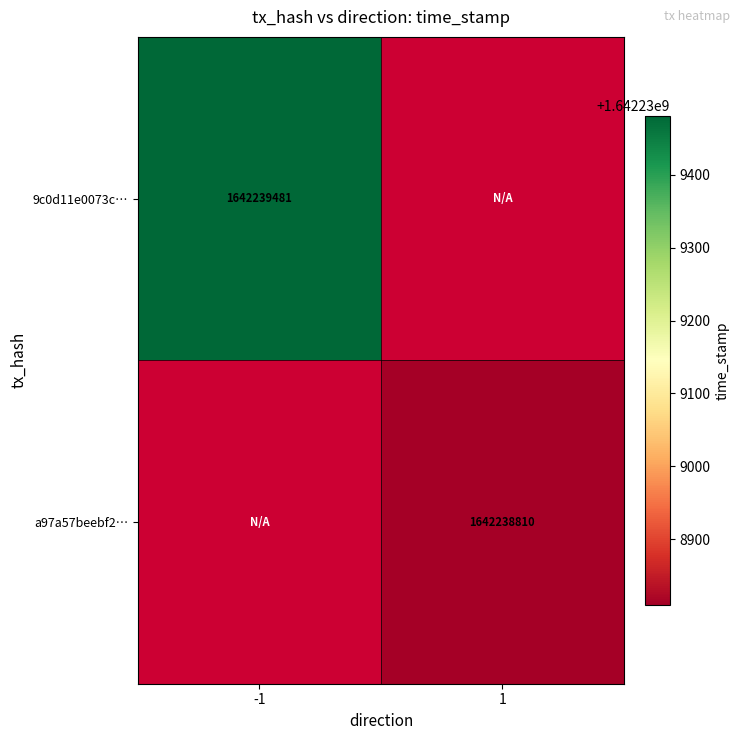

Which series has the largest total across all categories?

9c0d11e0073cdaab03fd7a8b9b4ac1472a5e0fc